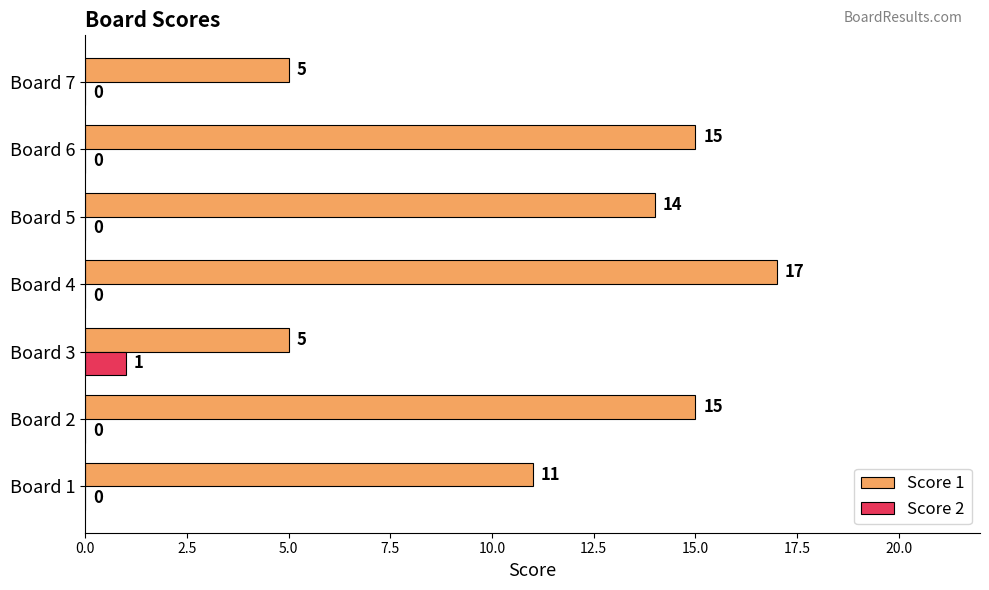

What is the greatest value displayed?

17